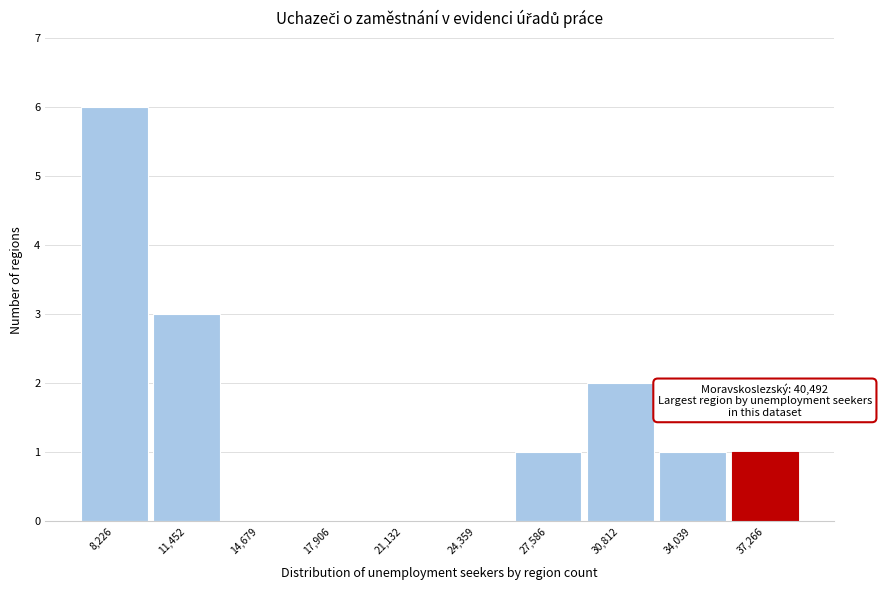

Reading left to right, extract all data points from this chart.

8,226=6	11,452=3	14,679=0	17,906=0	21,132=0	24,359=0	27,586=1	30,812=2	34,039=1	37,266=1